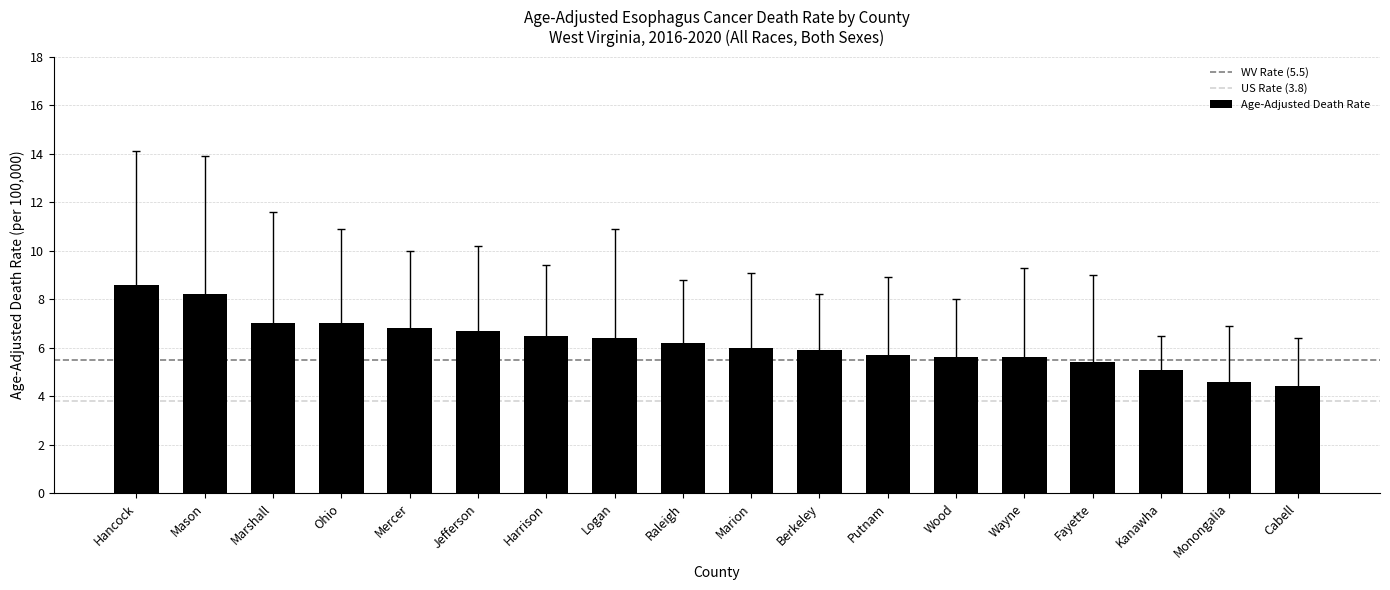

Reading left to right, list all the values displayed in this chart.

Hancock=8.6	Mason=8.2	Marshall=7.0	Ohio=7.0	Mercer=6.8	Jefferson=6.7	Harrison=6.5	Logan=6.4	Raleigh=6.2	Marion=6.0	Berkeley=5.9	Putnam=5.7	Wood=5.6	Wayne=5.6	Fayette=5.4	Kanawha=5.1	Monongalia=4.6	Cabell=4.4